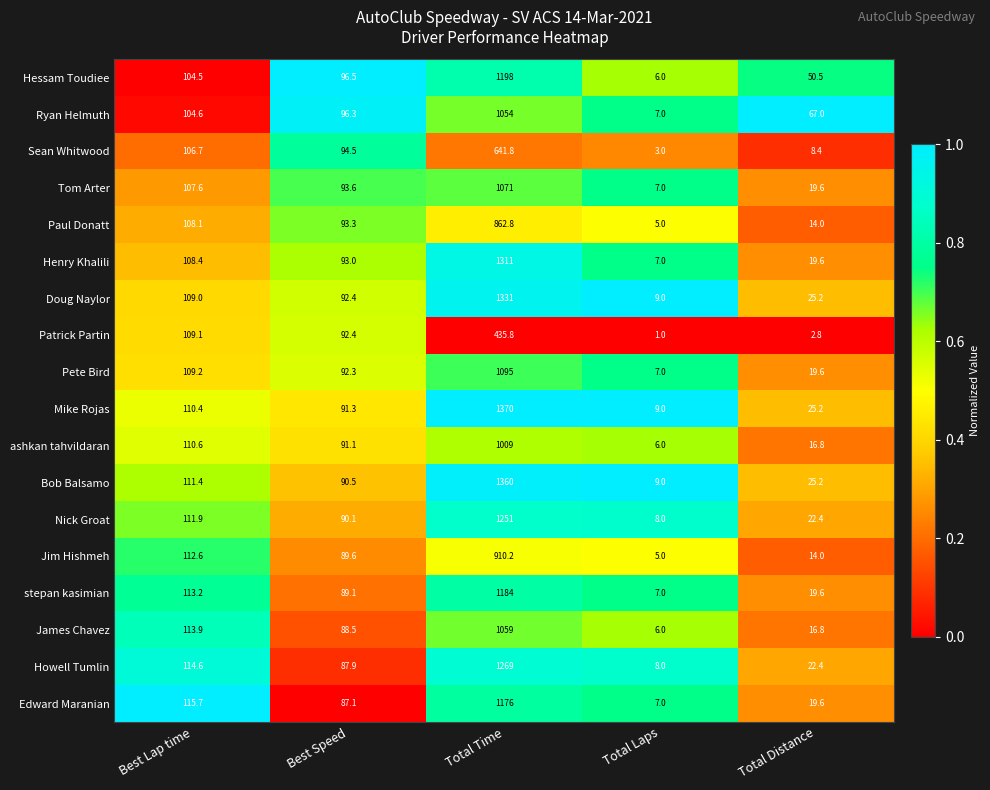

What is the sum of all Pete Bird values?

1323.1